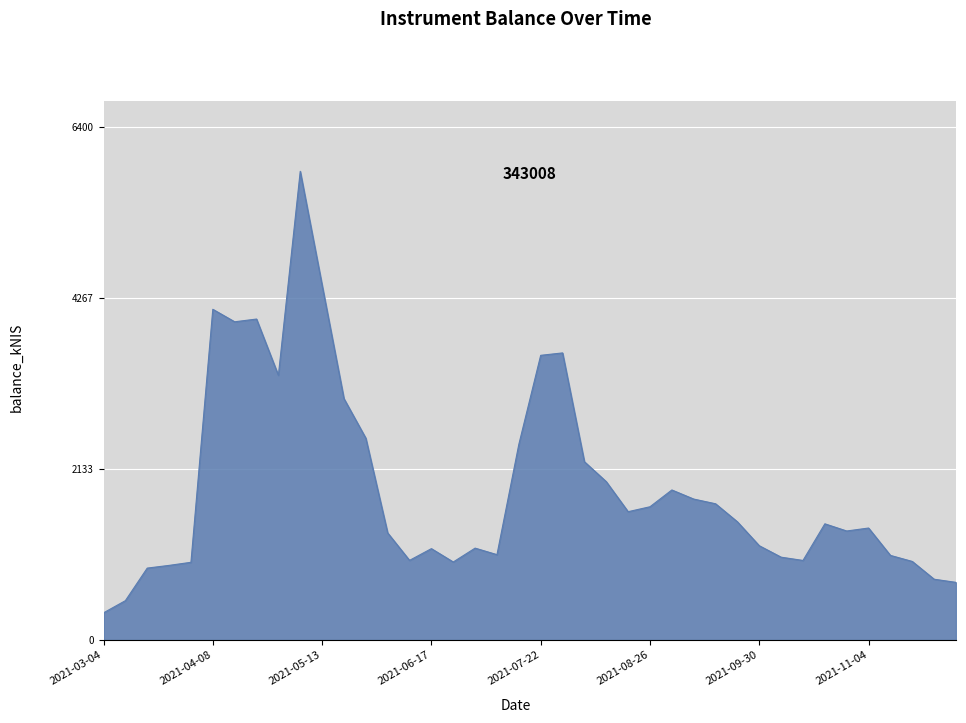

What is the difference between the maximum and minimum values?

5509.1